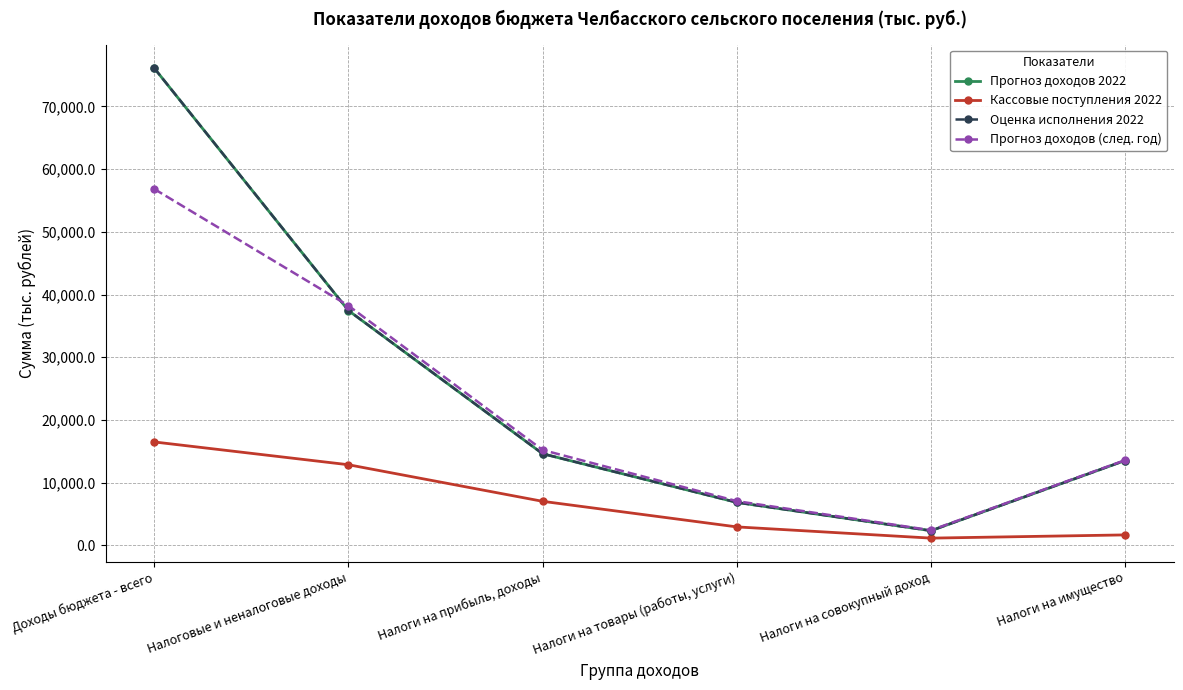

How many data points in Оценка исполнения 2022 are less than 14600?

3